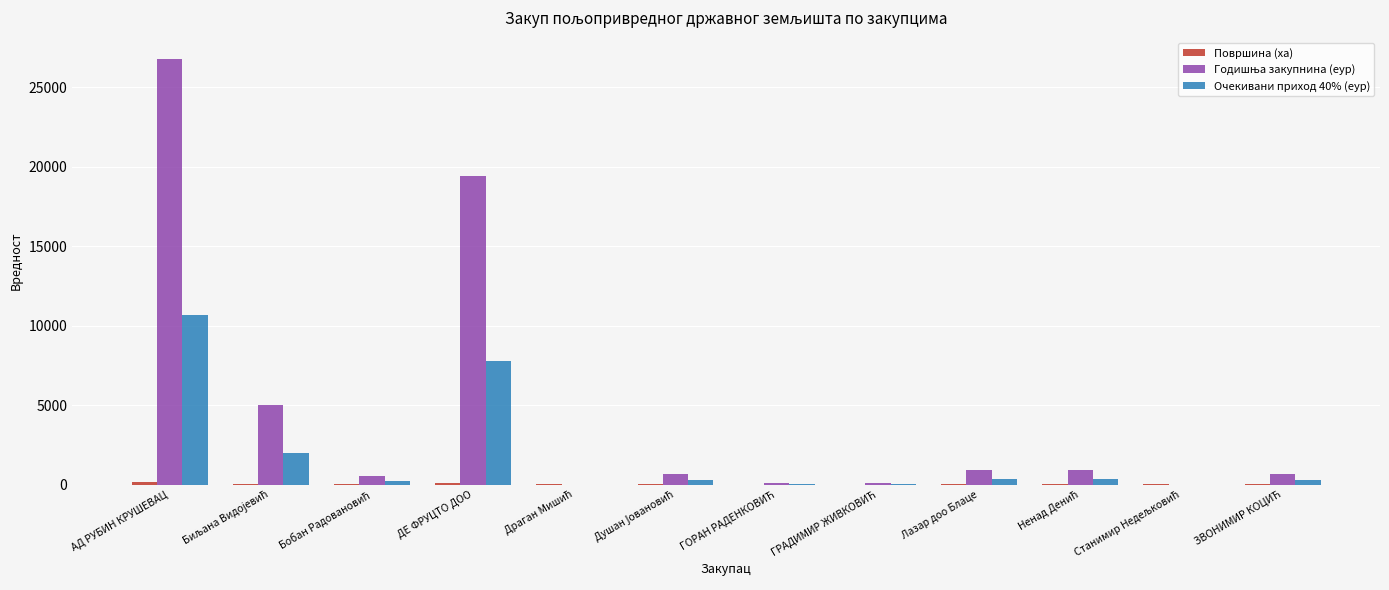

At which category does the chart reach its peak across all series?

АД РУБИН КРУШЕВАЦ